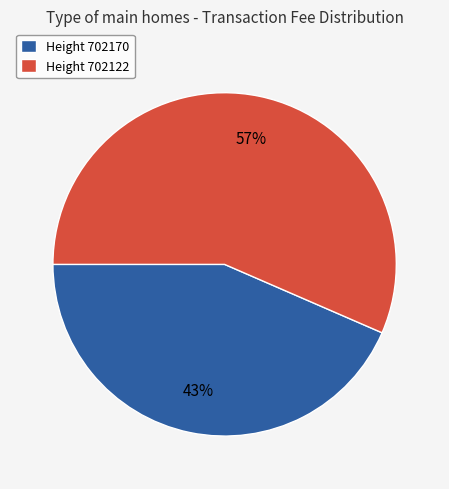

What is the majority slice?

Height 702122